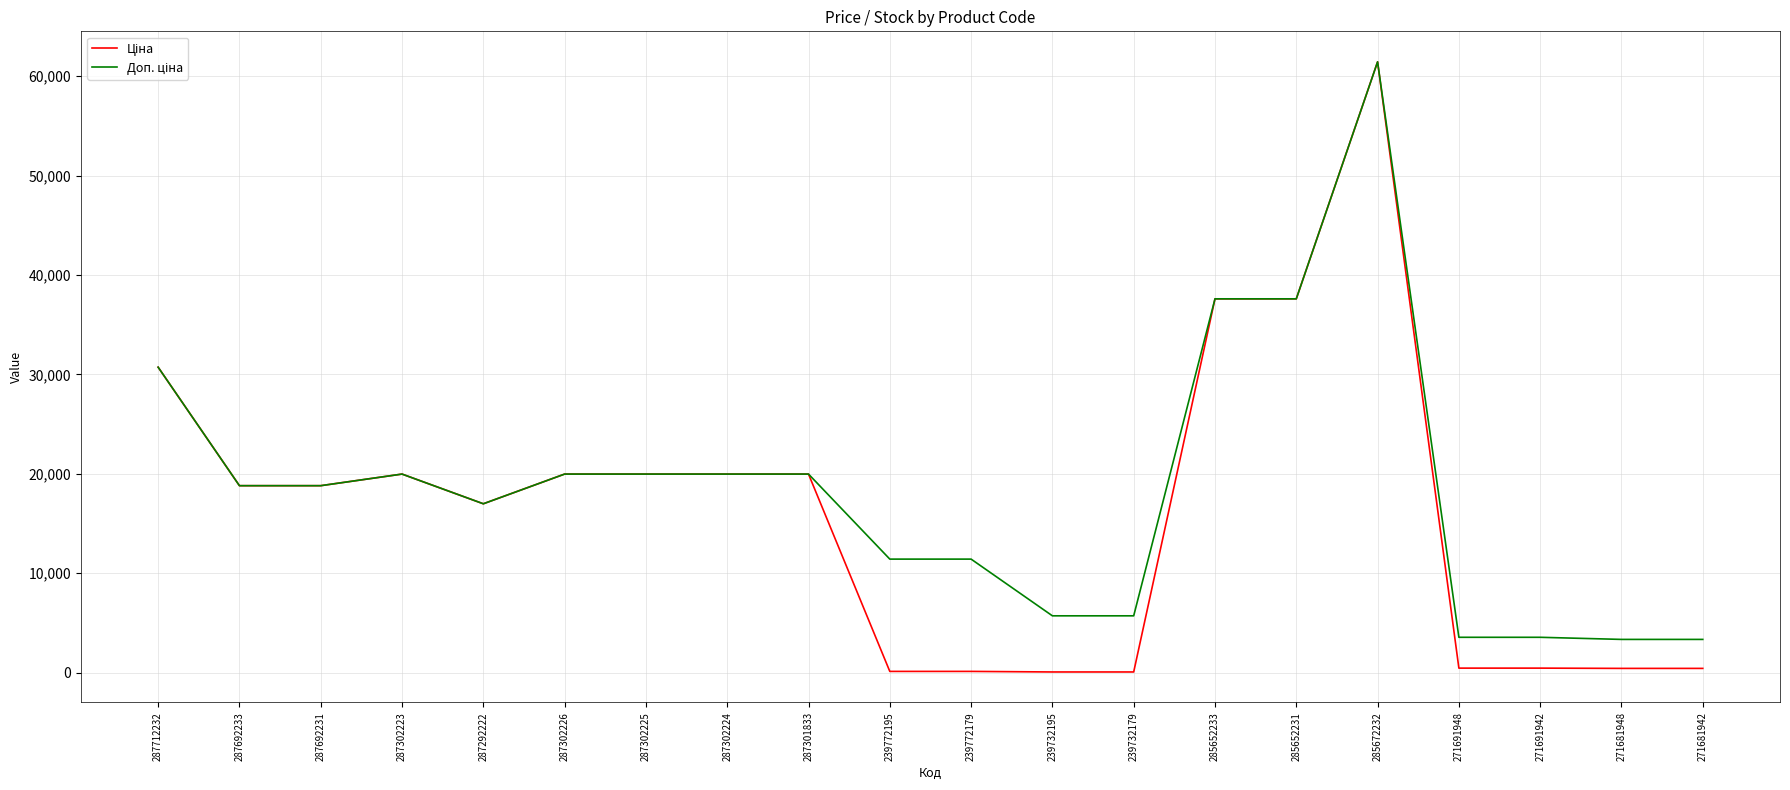

What is the maximum value shown in the chart?

61434.3